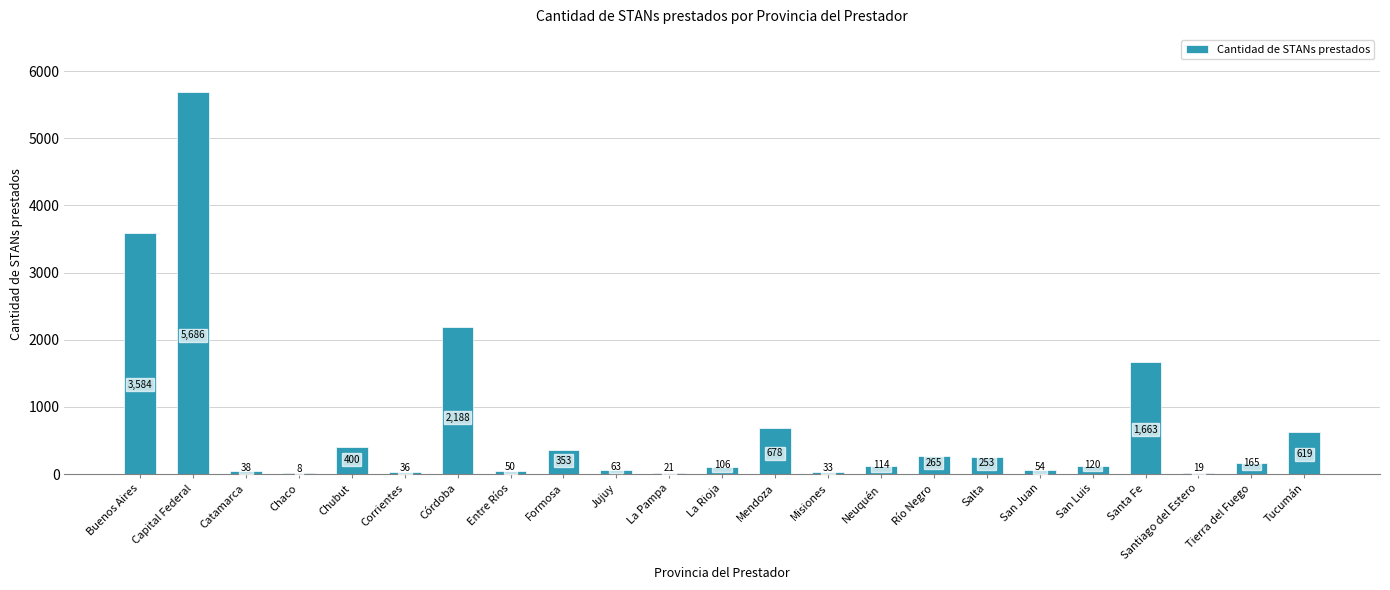

Is it true that the value at Chubut is 626?

False